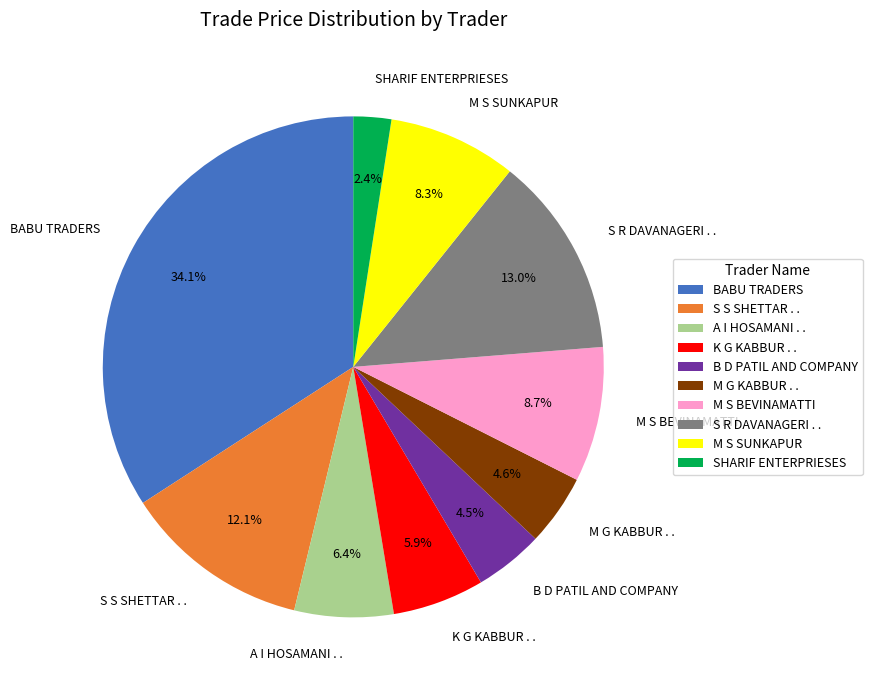

Do M G KABBUR . . and S S SHETTAR . . together represent more than half of the pie?

No